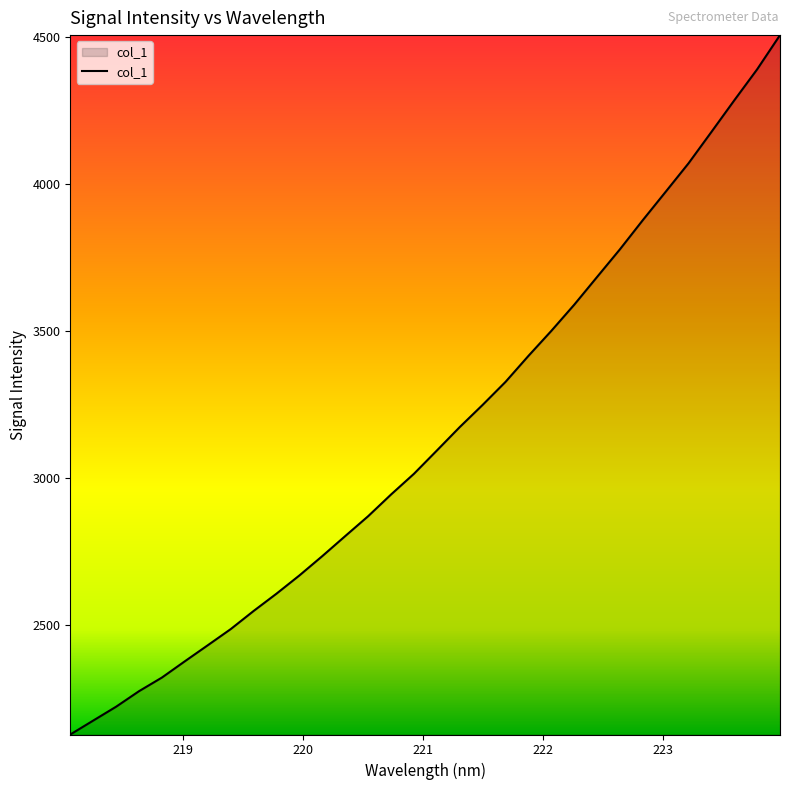

What is the greatest value displayed?

4505.9